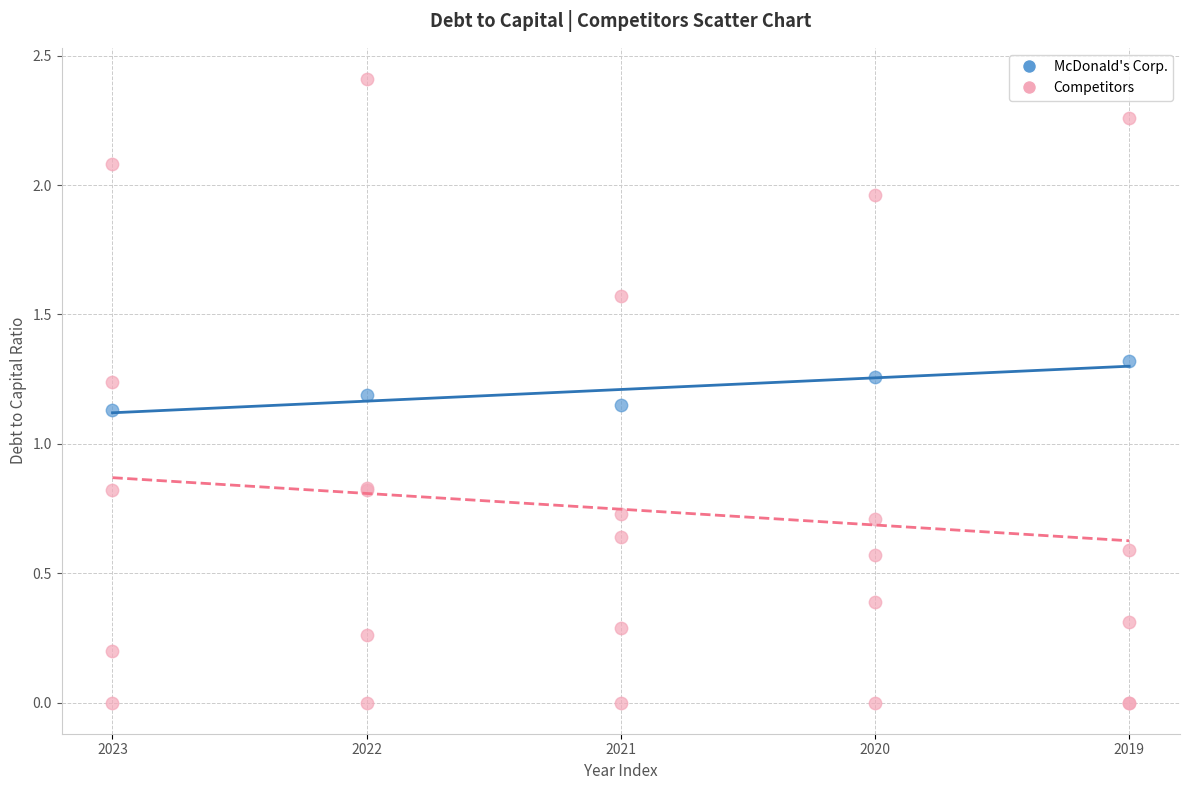

Which series reaches the maximum Y coordinate?

Competitors